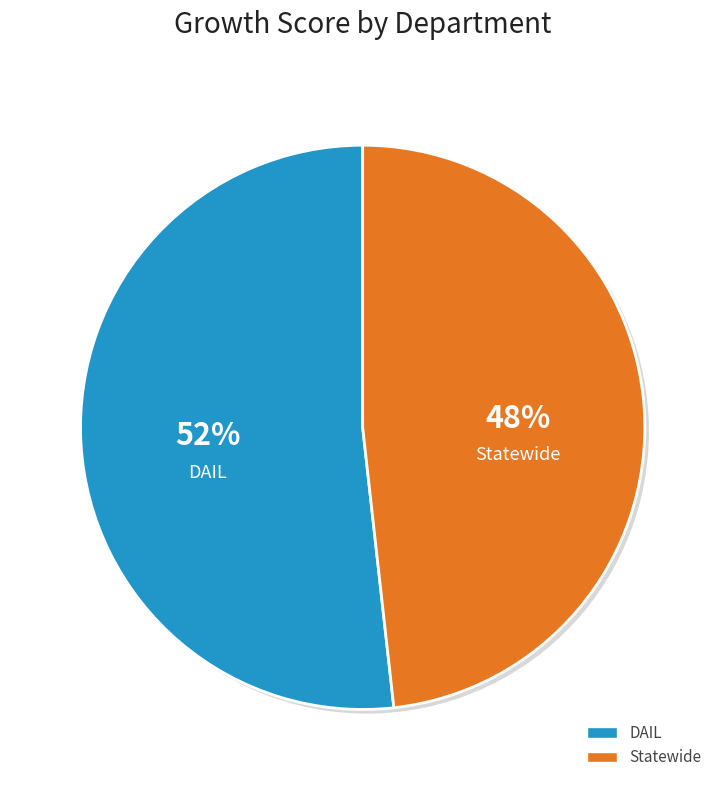

Between DAIL and Statewide, which is larger?

DAIL